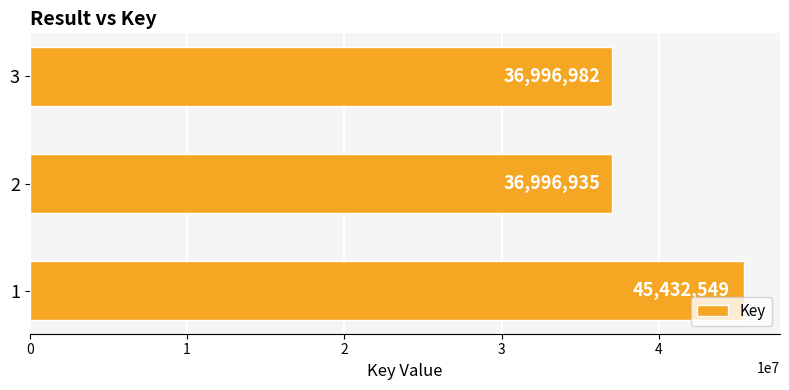

Is it true that the value at 2 is 50480723?

False